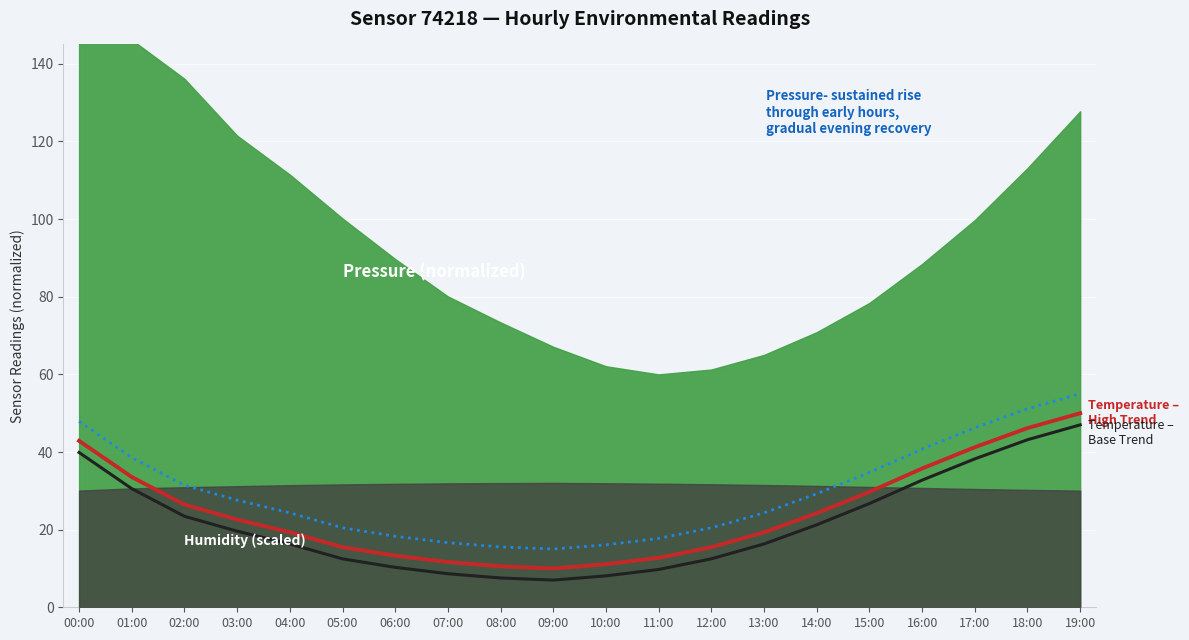

What is the sum of the Temperature – High Trend values at 04:00 and 15:00?

49.0